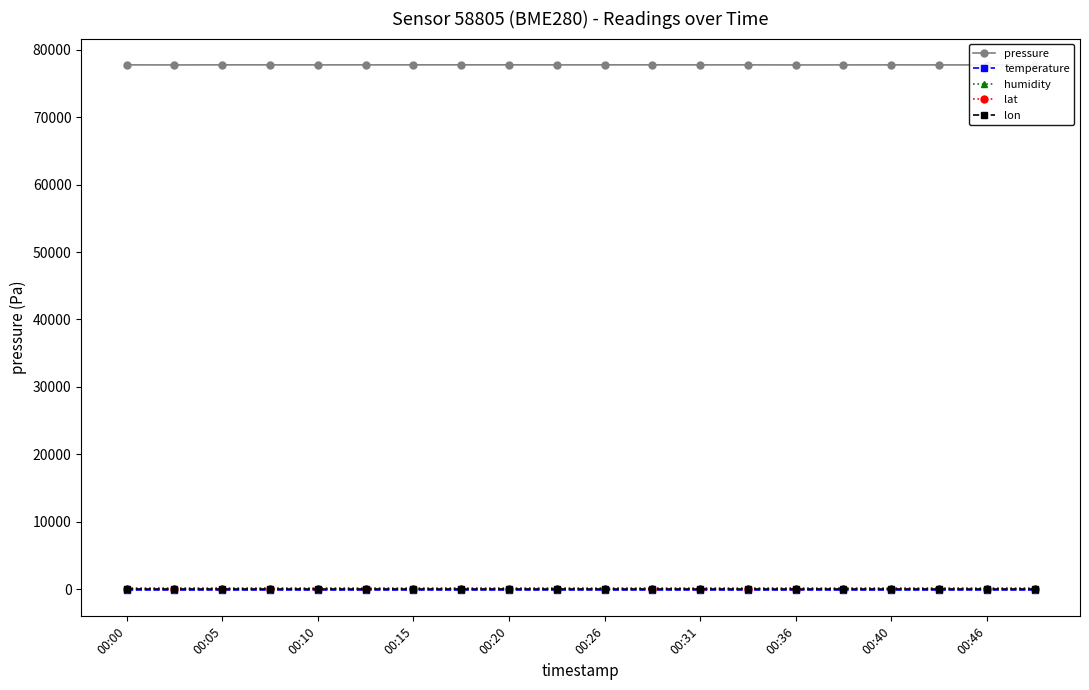

What are all the series names shown in the legend?

pressure, temperature, humidity, lat, lon